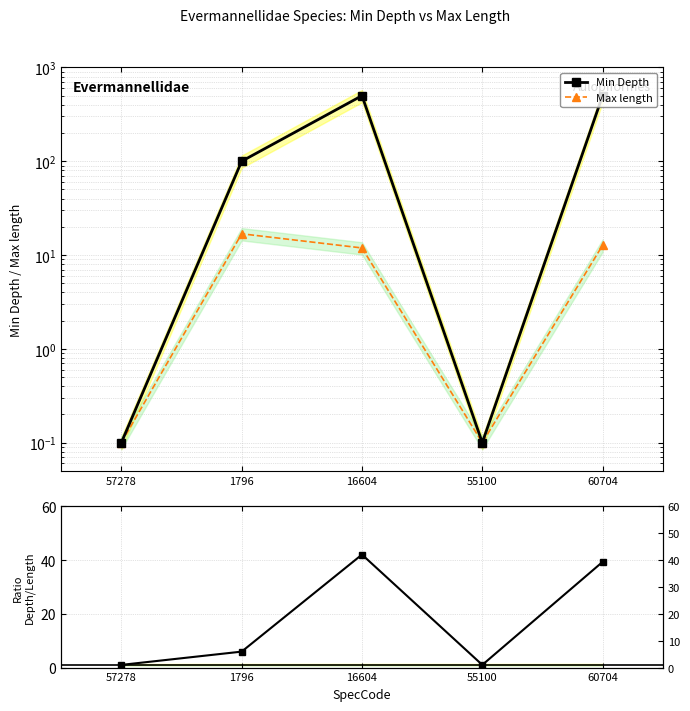

Between 55100 and 60704, which series saw the biggest shift?

Min Depth